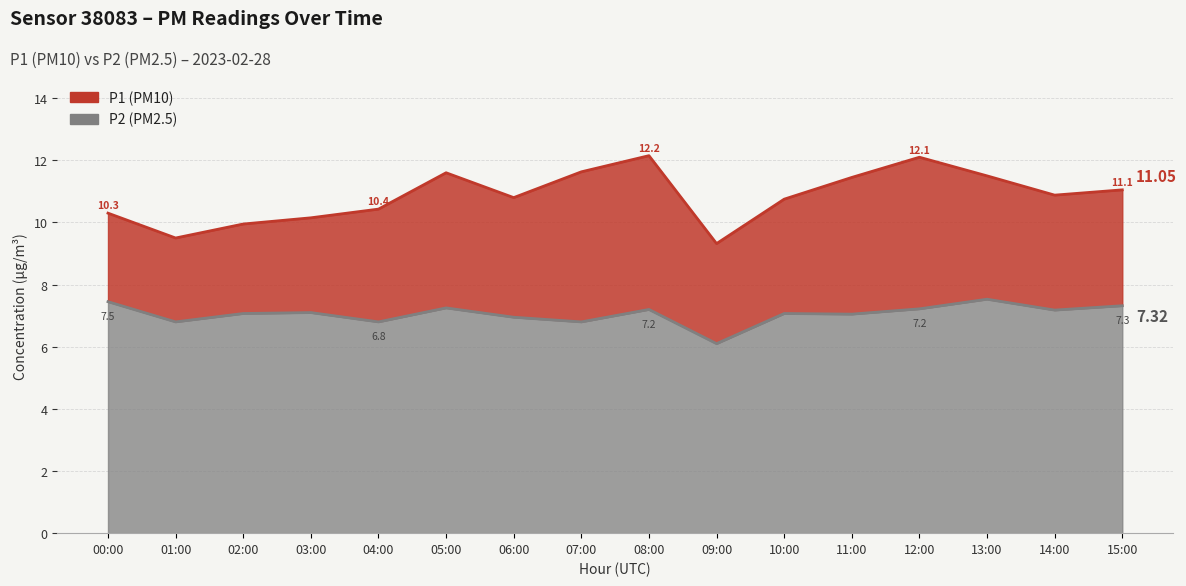

Which label corresponds to the smallest value in the chart?

09:00